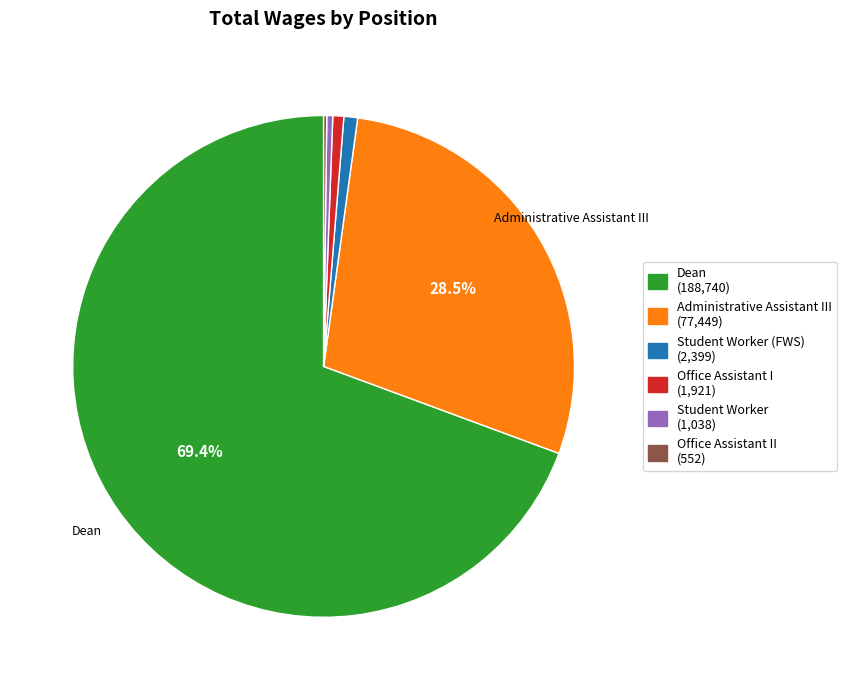

Is the sum of Administrative Assistant III (77,449) and Student Worker (FWS) (2,399) greater than half?

No